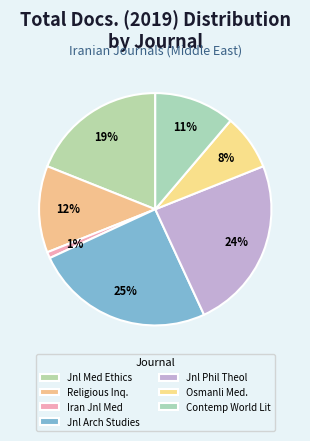

How many segments does this pie chart have?

7